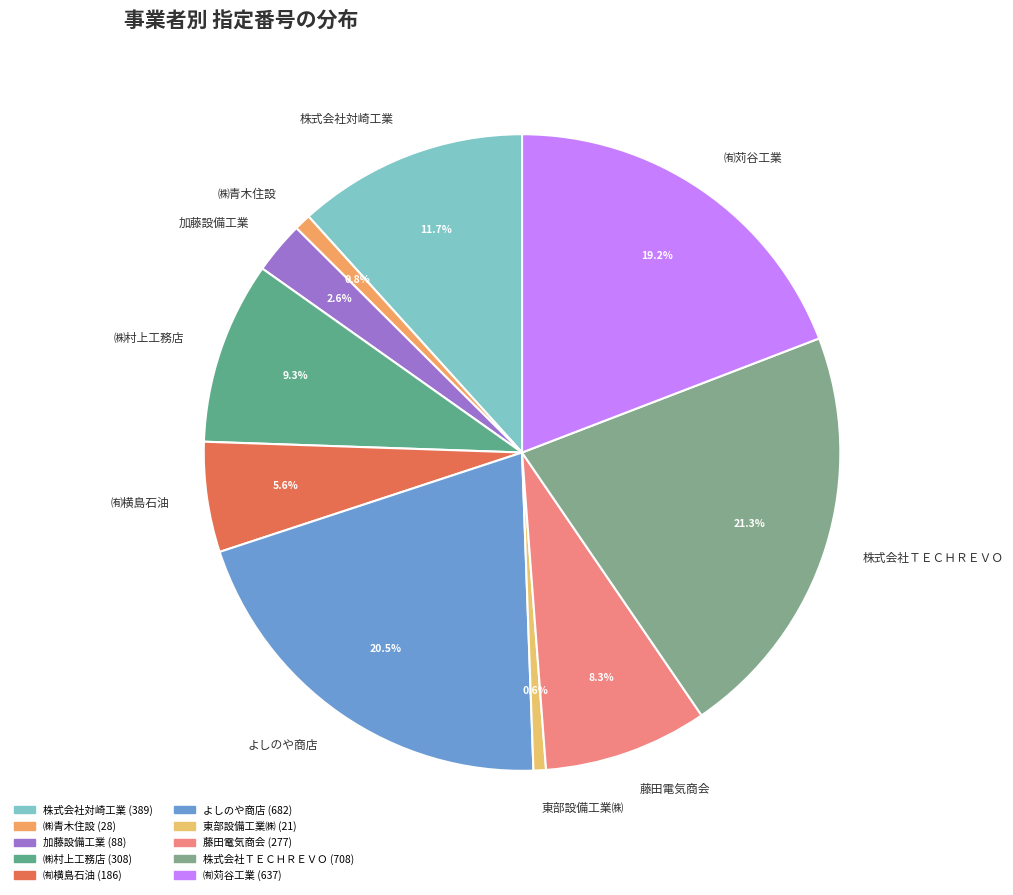

What is the ratio of the value at 株式会社対崎工業 to the value at ㈱青木住設?

13.9